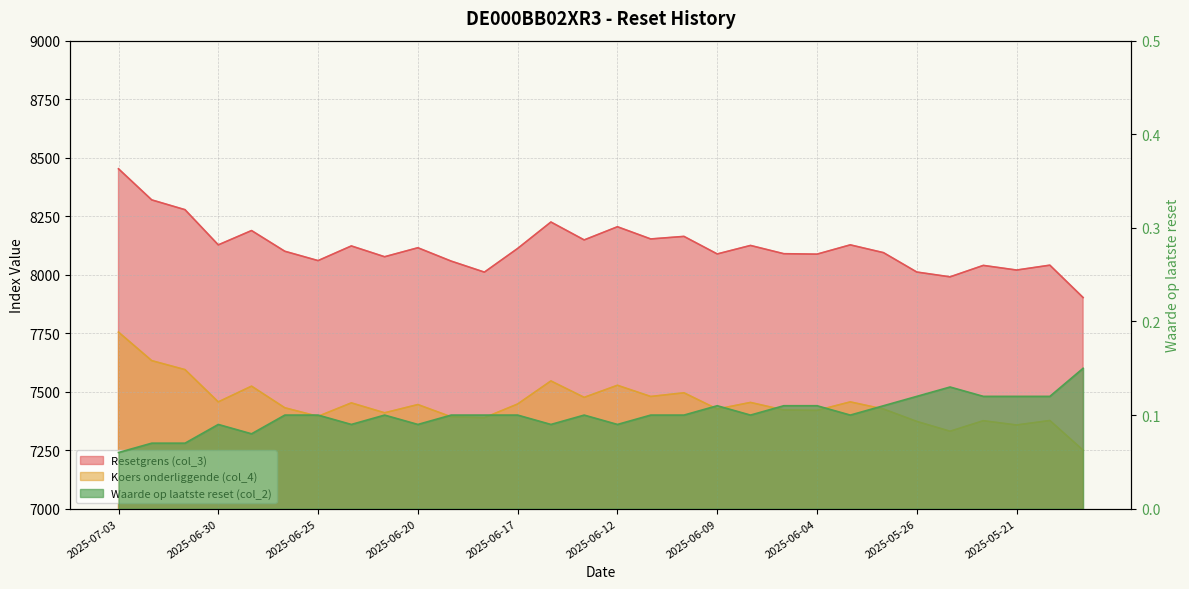

Reading left to right, list all the values displayed in this chart.

Resetgrens (col_3): 8452.5	8319.5	8277.6	8127.3	8188.5	8100.0	8060.1	8122.8	8076.6	8115.0	8058.0	8010.8	8112.0	8225.0	8148.5	8204.8	8152.6	8163.6	8088.5	8124.9	8089.6	8087.7	8127.4	8094.0	8011.2	7990.7	8039.6	8019.8	8040.6	7902.4
Koers onderliggende (col_4): 7754.6	7632.6	7594.2	7456.3	7523.6	7431.2	7394.6	7452.1	7409.7	7445.0	7392.7	7388.7	7447.3	7545.9	7475.7	7527.3	7479.5	7495.2	7425.8	7454.0	7421.7	7419.9	7456.3	7425.7	7372.8	7330.9	7375.8	7357.6	7376.7	7249.9
Waarde op laatste reset (col_2): 0.1	0.1	0.1	0.1	0.1	0.1	0.1	0.1	0.1	0.1	0.1	0.1	0.1	0.1	0.1	0.1	0.1	0.1	0.1	0.1	0.1	0.1	0.1	0.1	0.1	0.1	0.1	0.1	0.1	0.1